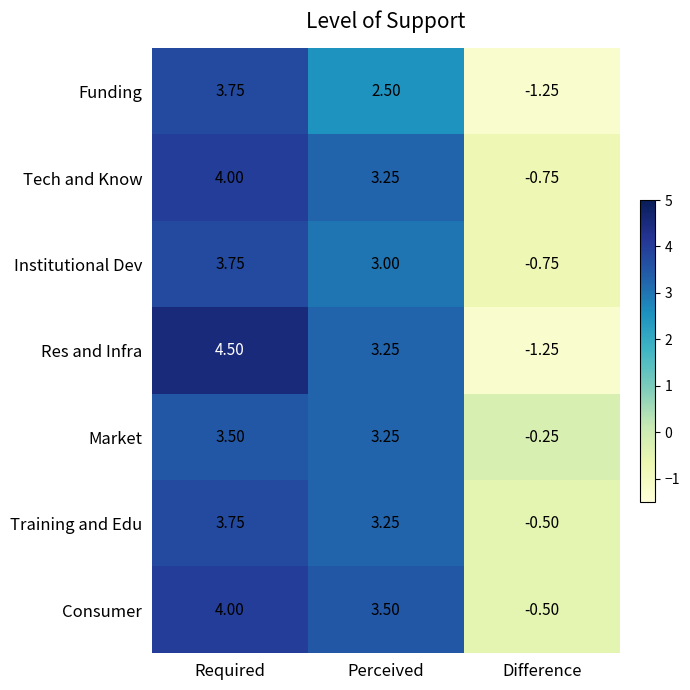

Is the value of Institutional Dev at Difference greater than the value of Consumer at Difference?

No